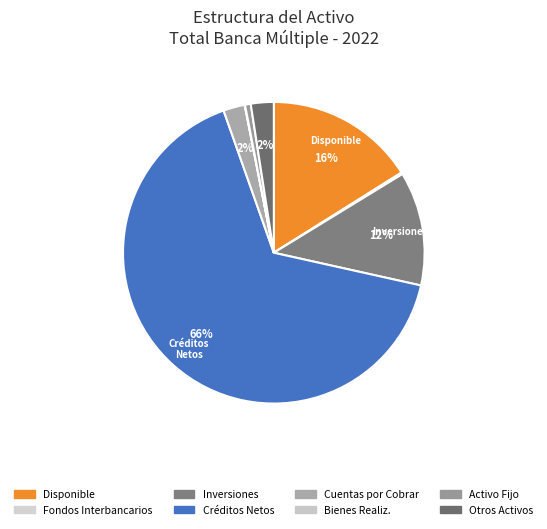

Count the number of slices in the pie.

8